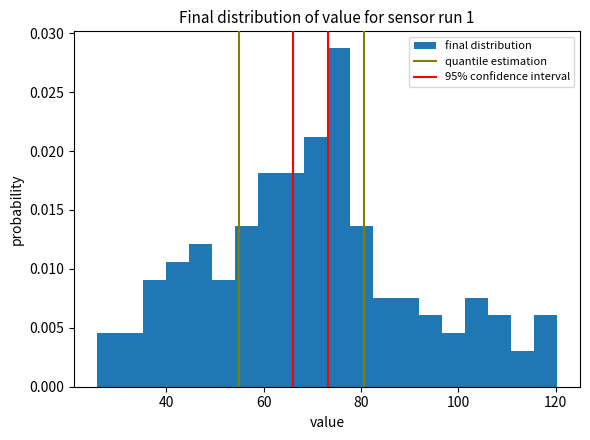

Around what value on the x-axis is the tallest bar? Give the approximate position of its centre, as read against the axis.

76